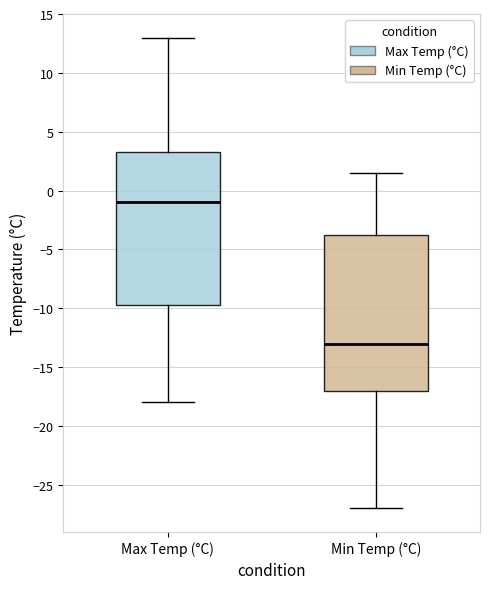

Reading left to right, transcribe this box plot: for each box, give where its median line is, the range the box spans, and where its two whiskers end, as read against the y-axis. The values are not printed on the chart, so give them approximately, as read against the axis.

Max Temp (°C): median -1.0, box -9.5 to 3.5, whiskers -18.0 to 13.0
Min Temp (°C): median -13.0, box -17.0 to -3.5, whiskers -27.0 to 1.5